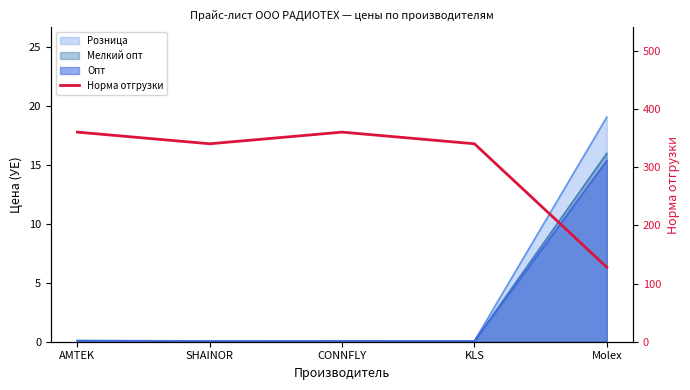

Reading right to left, transcribe all the data shown in this chart.

Molex=128	KLS=340	CONNFLY=360	SHAINOR=340	AMTEK=360